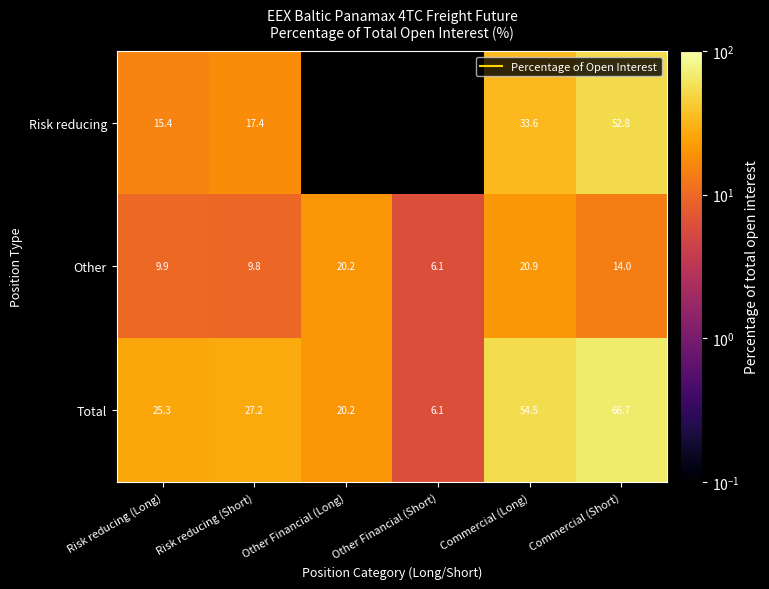

Rank the series by their maximum value, from lowest to highest.

Other, Risk reducing, Total